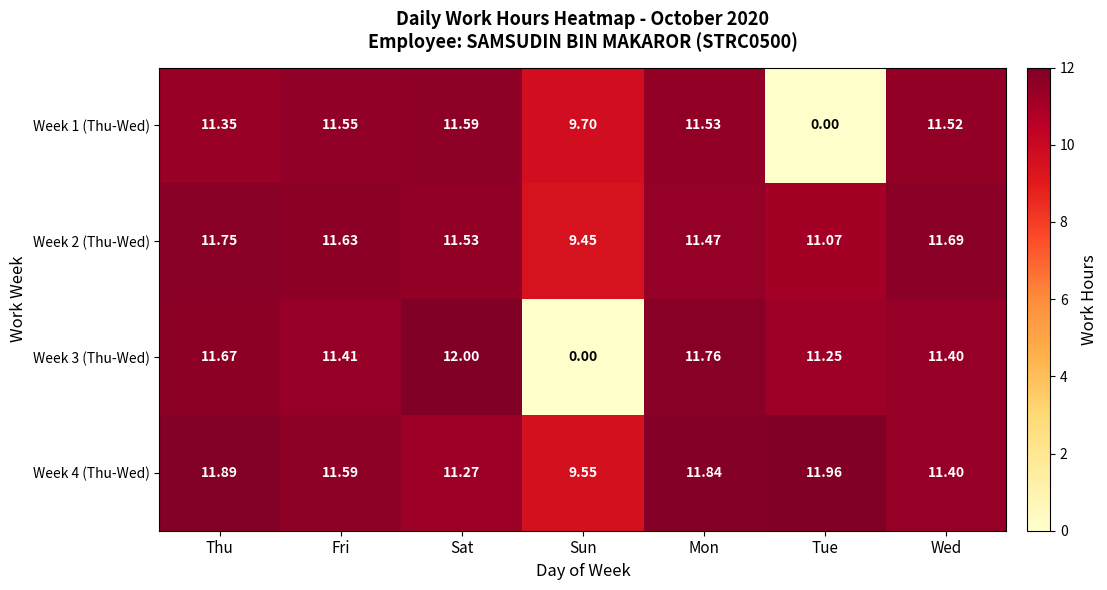

List the labels in order of Week 2 (Thu-Wed) value, smallest first.

Sun, Tue, Mon, Sat, Fri, Wed, Thu